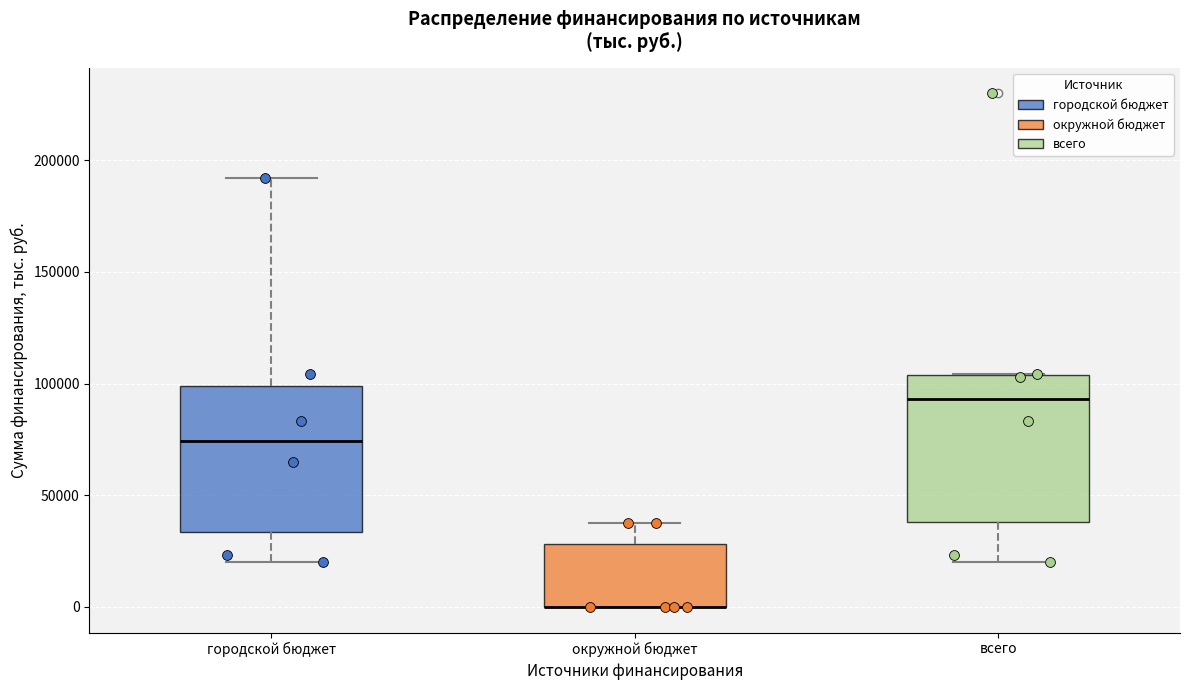

Reading left to right, transcribe this box plot: for each box, give where its median line is, the range the box spans, and where its two whiskers end, as read against the y-axis. The values are not printed on the chart, so give them approximately, as read against the axis.

городской бюджет: median 75000, box 35000 to 100000, whiskers 20000 to 190000
окружной бюджет: median 0 (drawn on the box's lower edge), box 0 to 30000, whiskers 0 to 40000
всего: median 95000, box 40000 to 105000, whiskers 20000 to 105000